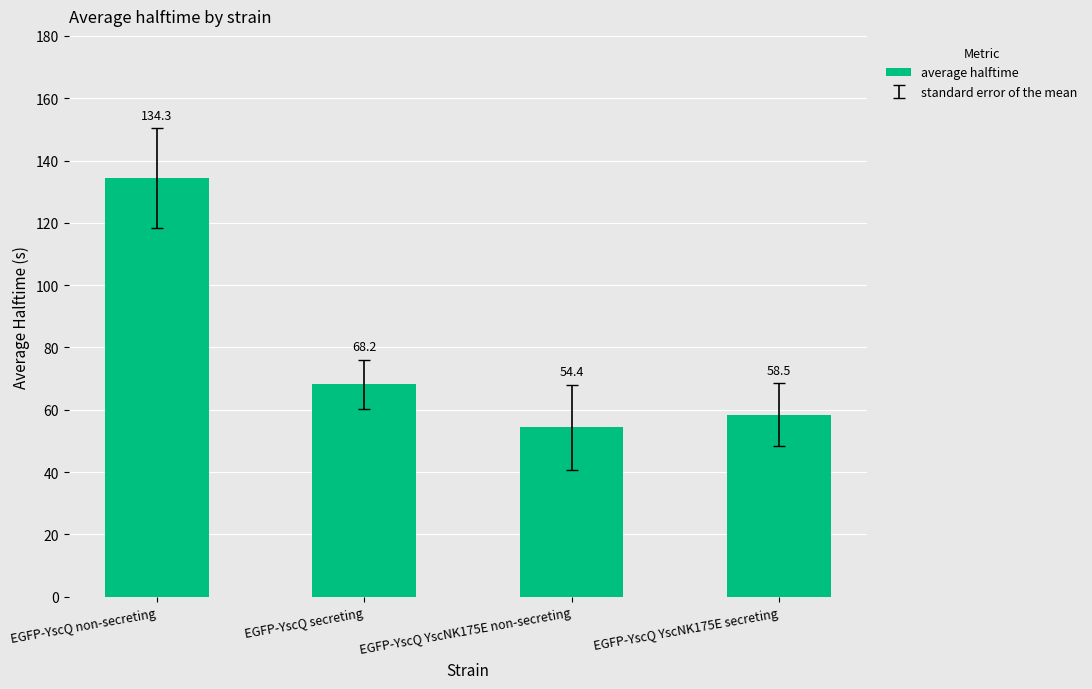

Rank the categories by value from highest to lowest.

EGFP-YscQ non-secreting, EGFP-YscQ secreting, EGFP-YscQ YscNK175E secreting, EGFP-YscQ YscNK175E non-secreting